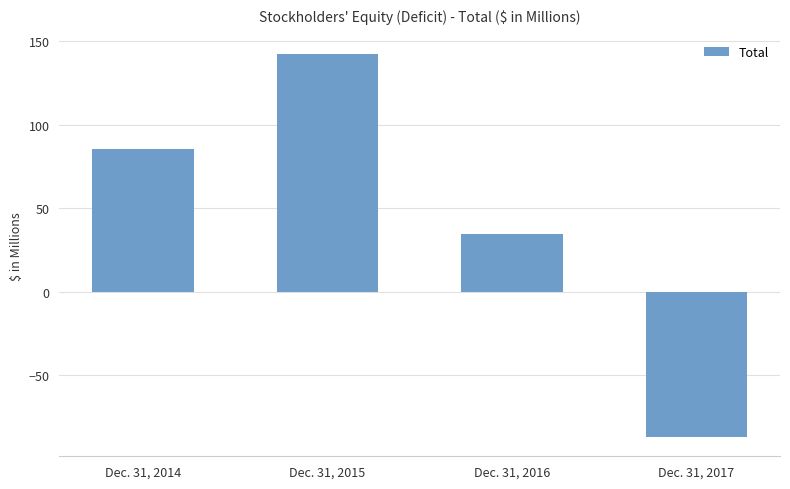

What is the sum of all values?

175.4